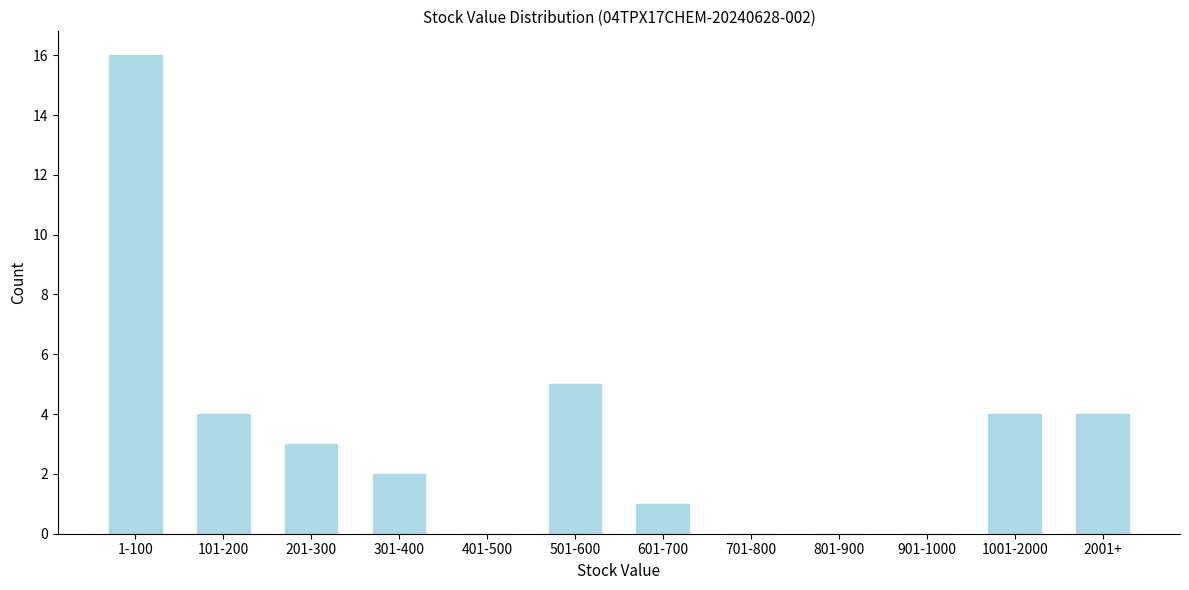

Reading right to left, what are all the values shown in this chart?

2001+=4	1001-2000=4	901-1000=0	801-900=0	701-800=0	601-700=1	501-600=5	401-500=0	301-400=2	201-300=3	101-200=4	1-100=16